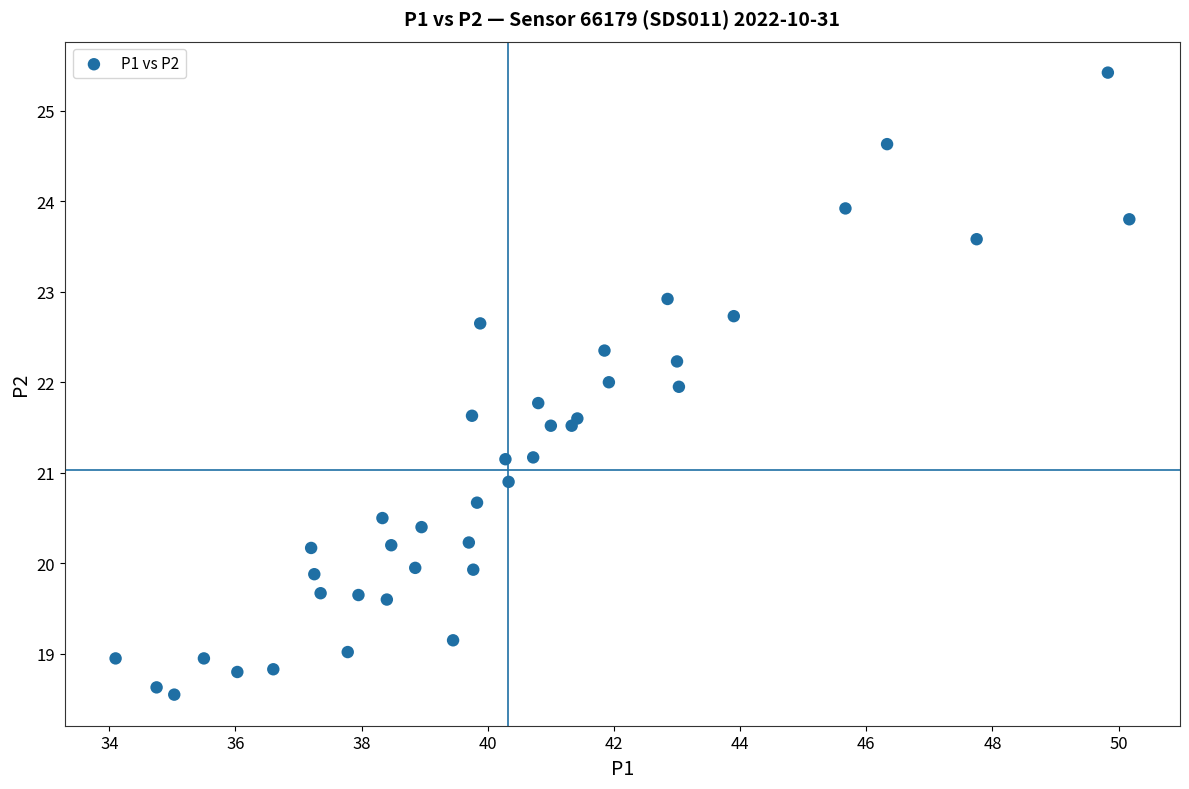

What is the range of Y values (max minus min)?

6.9